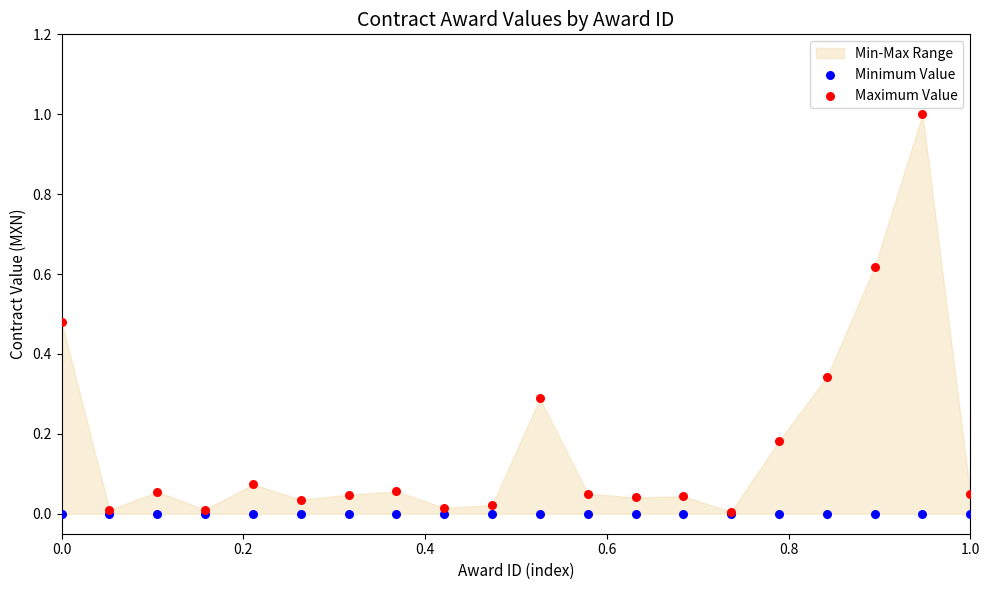

Which series contains the lowest Y value?

Minimum Value